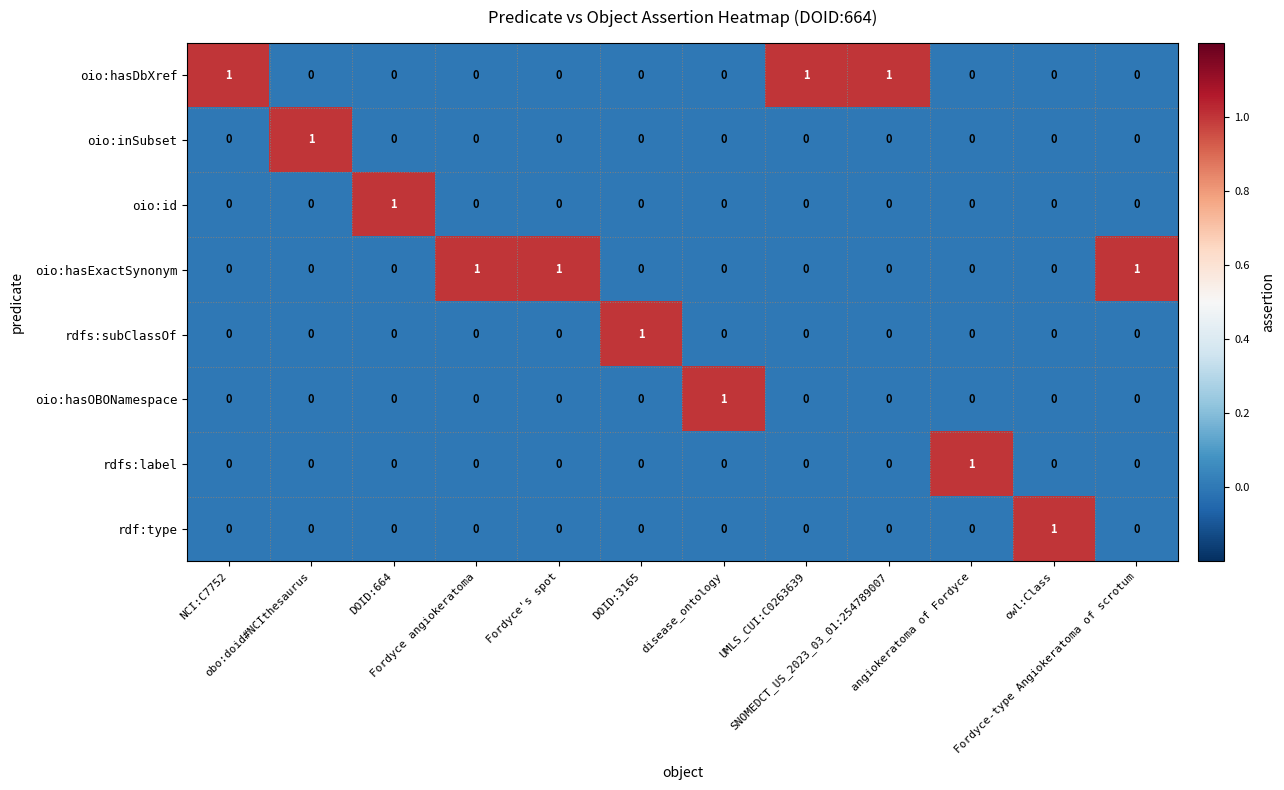

At how many categories does at least one series exceed 0?

12